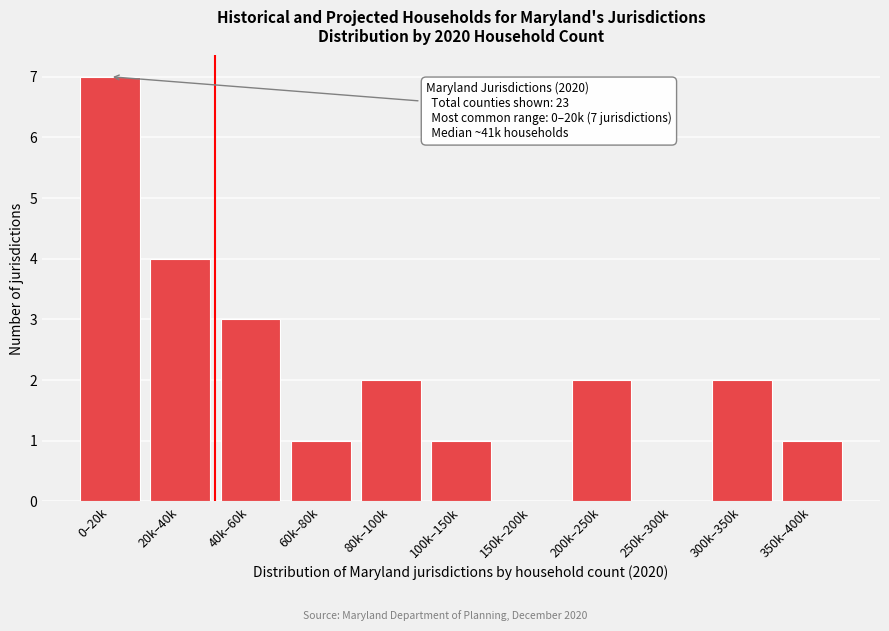

Reading left to right, list all the values displayed in this chart.

0–20k=7	20k–40k=4	40k–60k=3	60k–80k=1	80k–100k=2	100k–150k=1	150k–200k=0	200k–250k=2	250k–300k=0	300k–350k=2	350k–400k=1